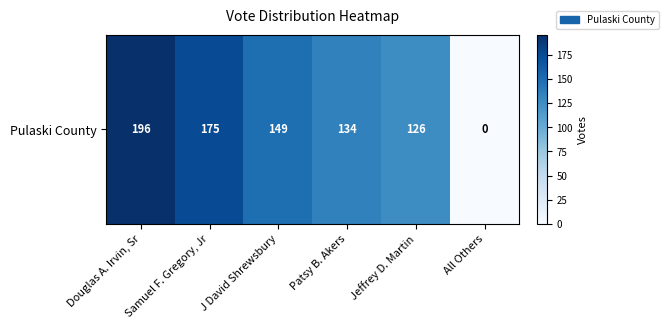

Between Jeffrey D. Martin and Samuel F. Gregory, Jr, which is larger?

Samuel F. Gregory, Jr